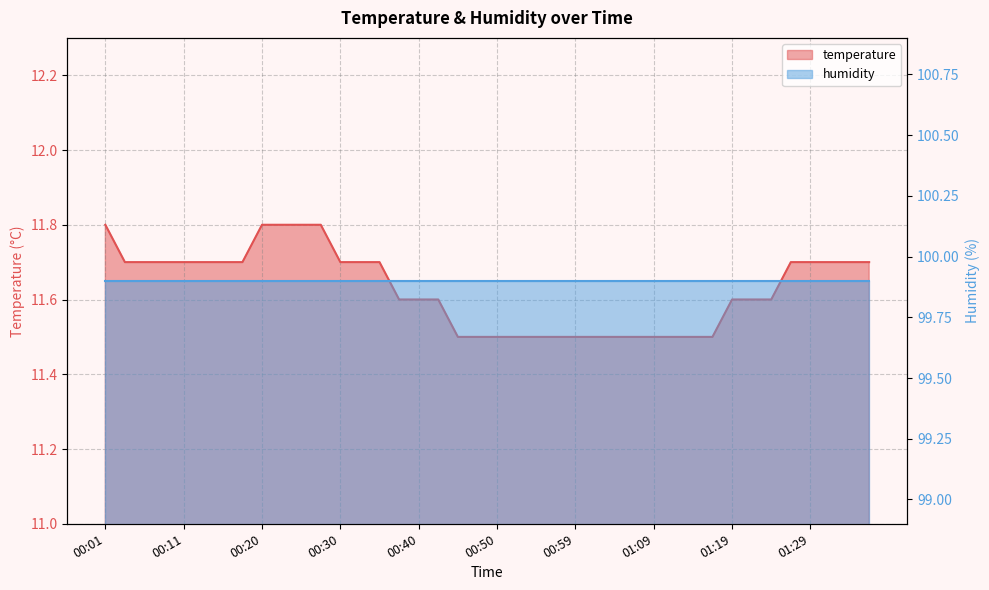

What position from the right is 00:47?

21